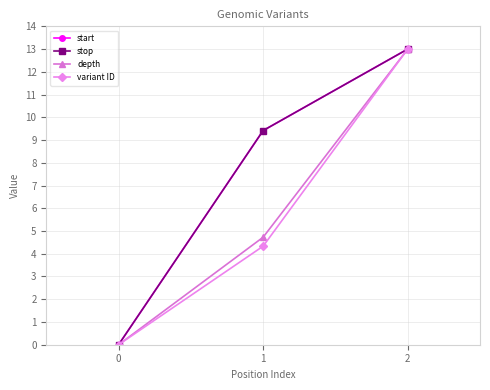

At how many categories does at least one series exceed 1?

2